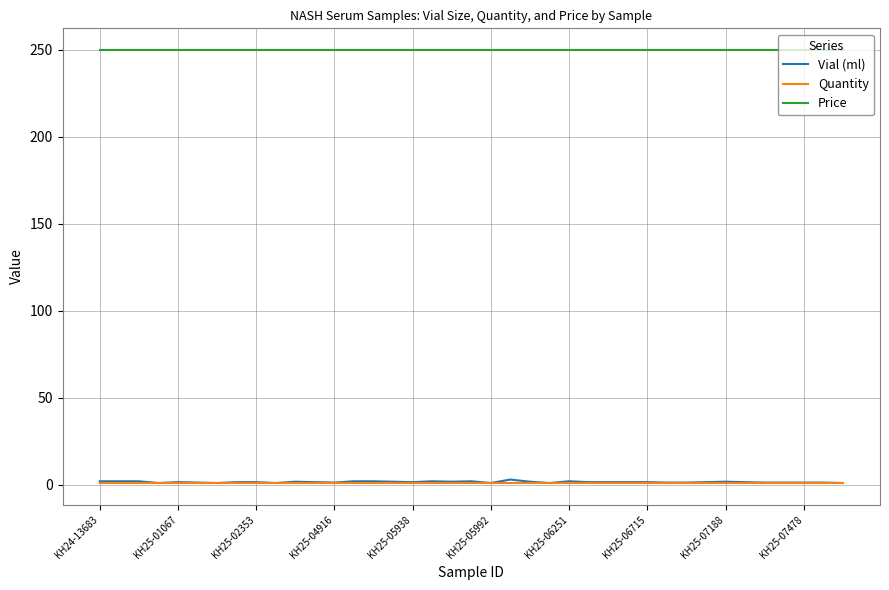

True or false: Price and Vial (ml) intersect in this chart.

False